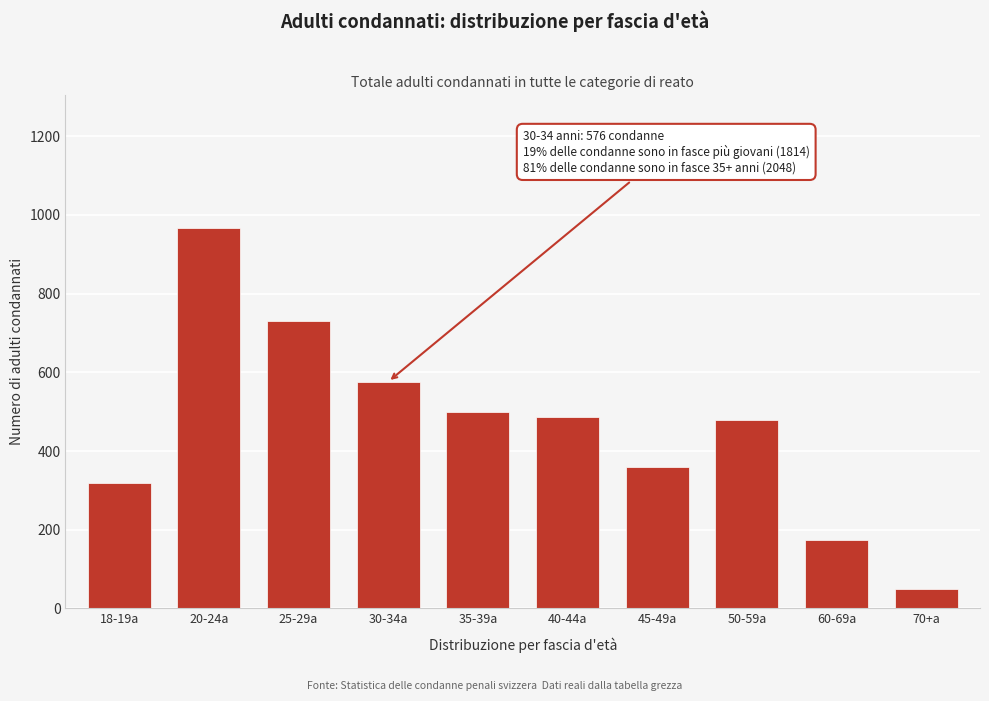

Reading right to left, what are all the values shown in this chart?

49	173	480	360	486	500	576	729	966	319